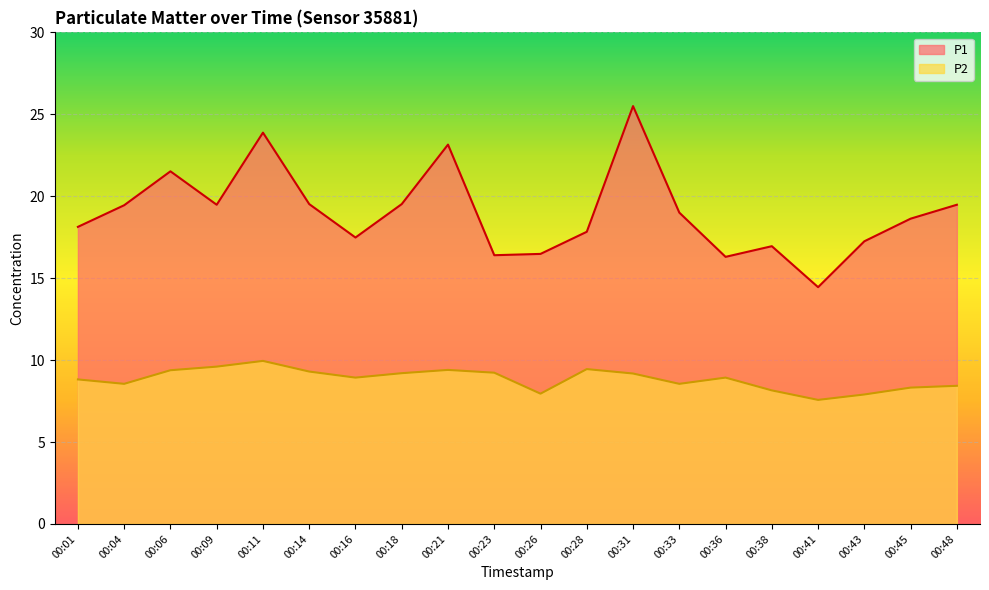

Is the value of P1 at 00:04 greater than the value of P2 at 00:36?

Yes